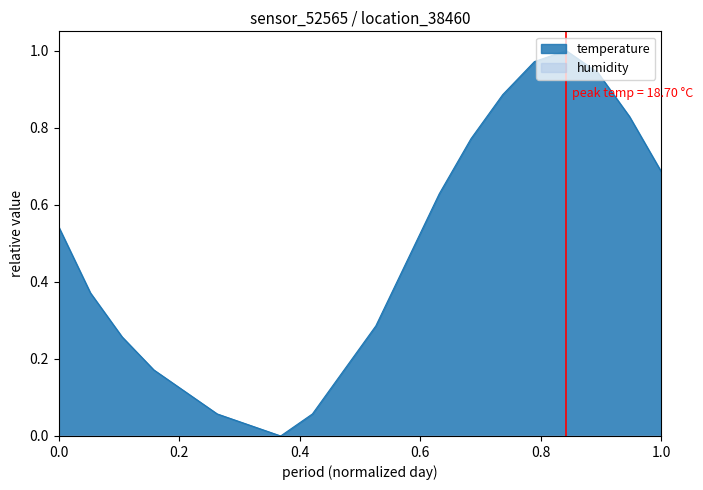

Which series has the largest total across all categories?

temperature